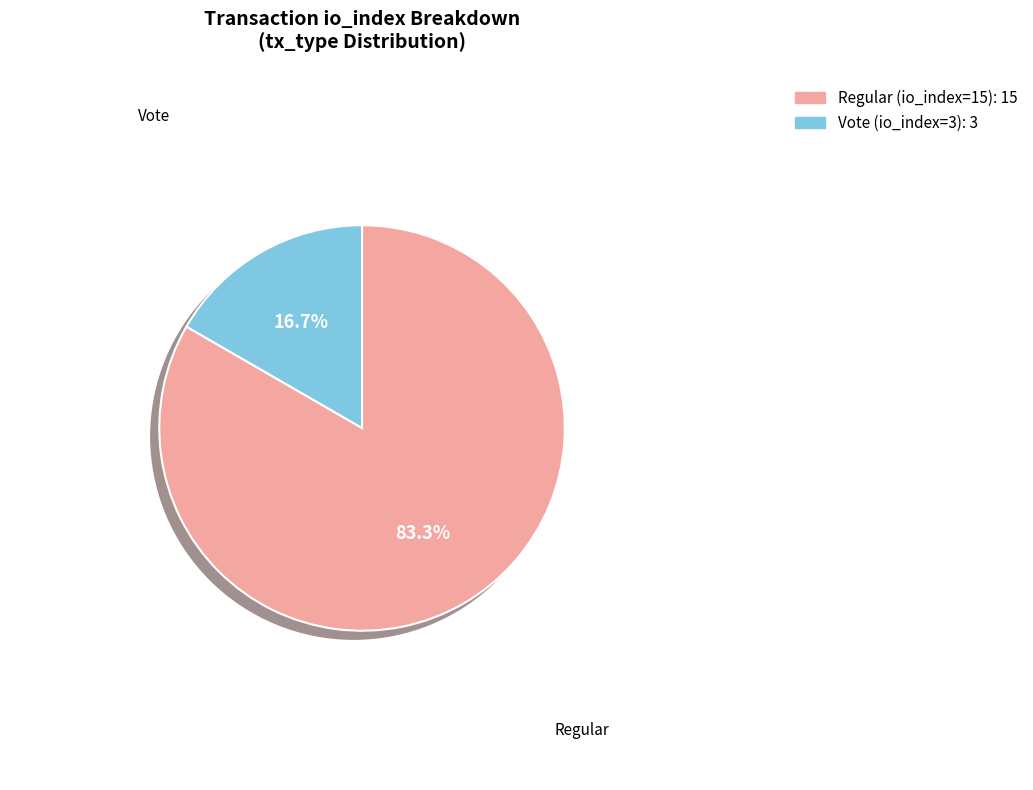

What percentage is the Vote (io_index=3) slice, to the nearest percent?

17%